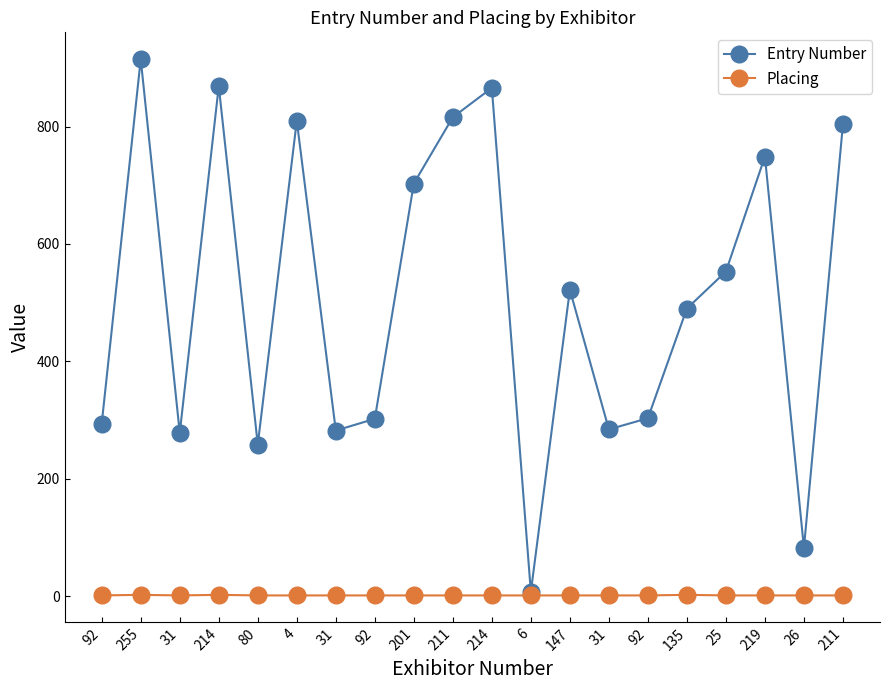

How many interior local valleys does the Placing series have?

1